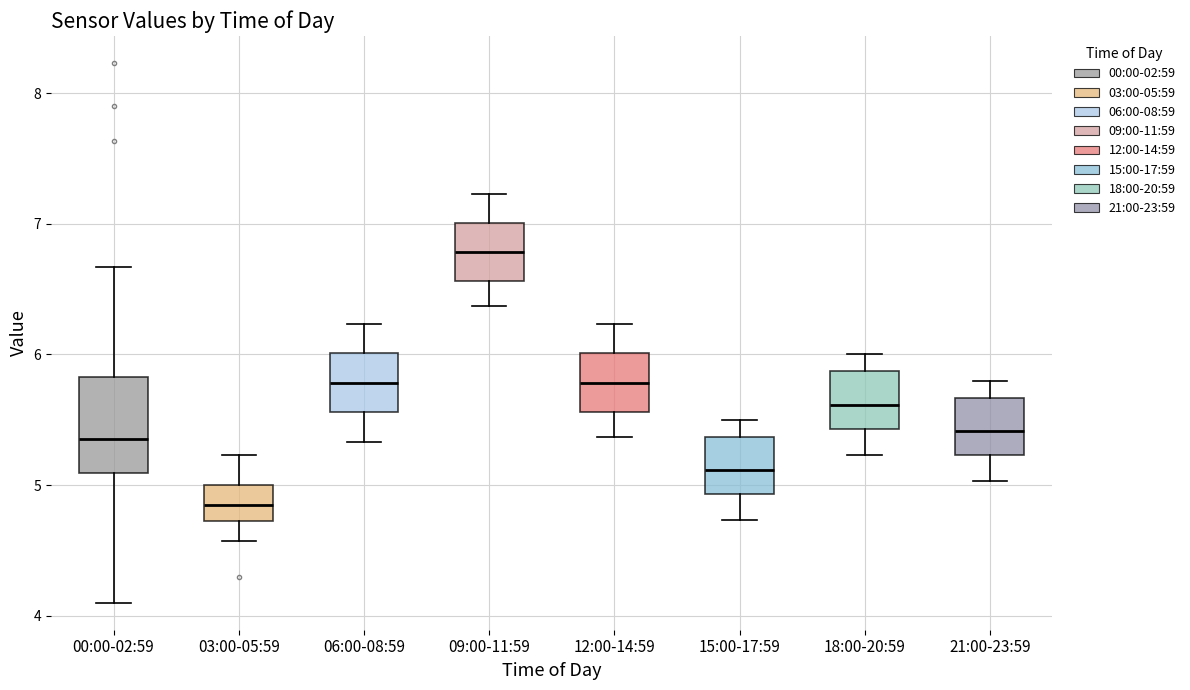

Where does the median line of the box for 09:00-11:59 sit on the y-axis? The values are not printed on the chart, so give them approximately, as read against the axis.

6.8